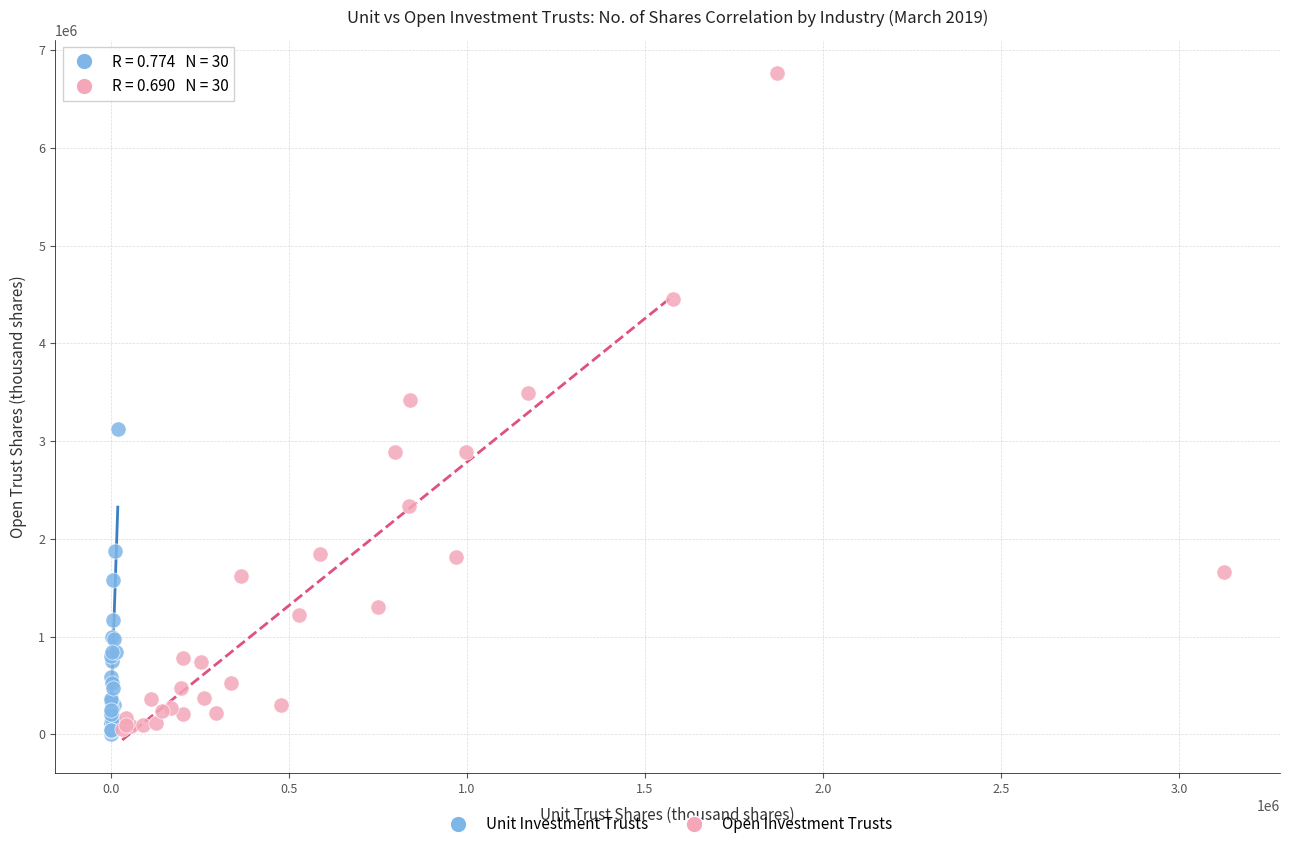

Which series reaches the maximum Y coordinate?

Open Investment Trusts